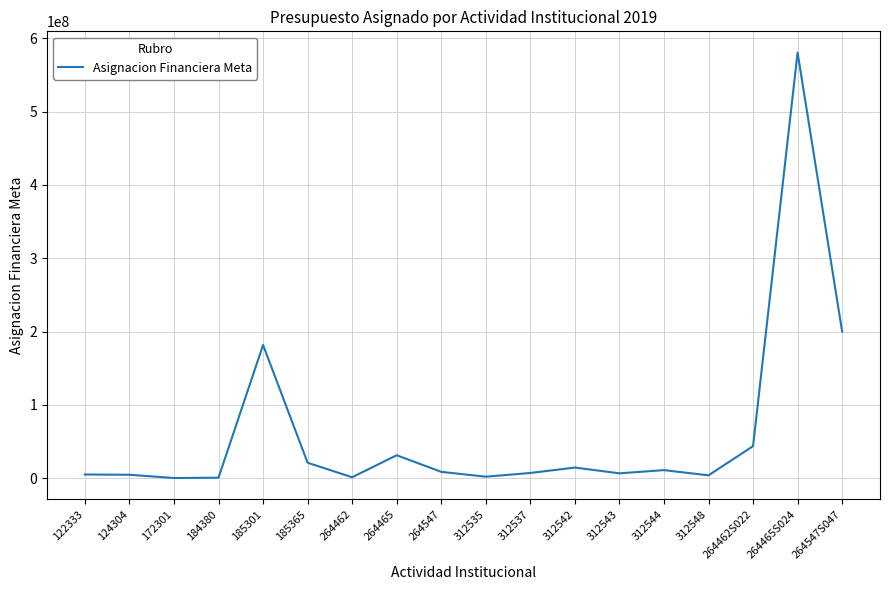

What is the difference between the maximum and minimum values?

580234000